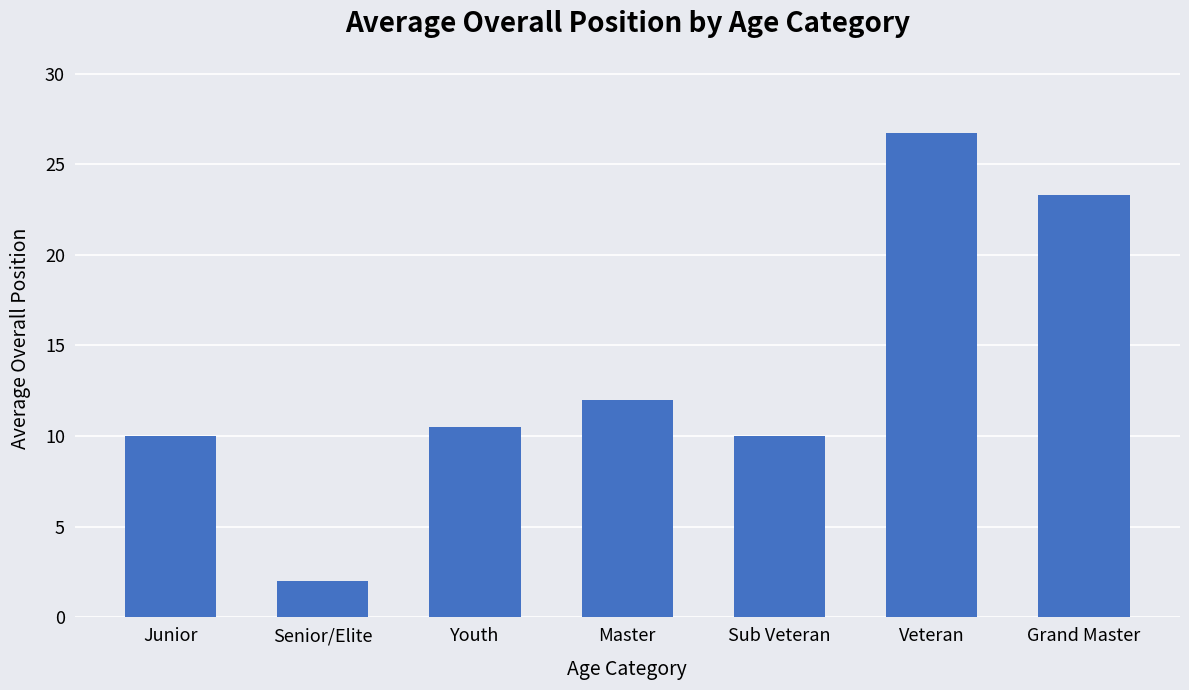

Between Veteran and Senior/Elite, which is larger?

Veteran